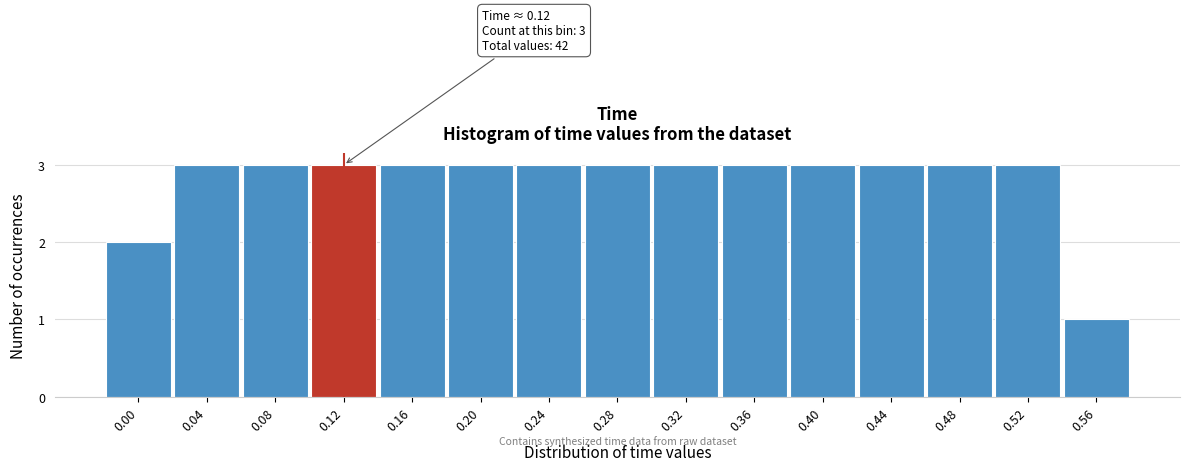

Reading right to left, extract all data points from this chart.

0.56=1	0.52=3	0.48=3	0.44=3	0.40=3	0.36=3	0.32=3	0.28=3	0.24=3	0.20=3	0.16=3	0.12=3	0.08=3	0.04=3	0.00=2